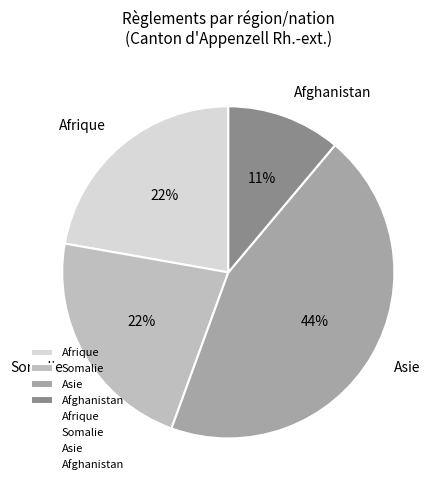

Is there a majority slice in this chart?

No